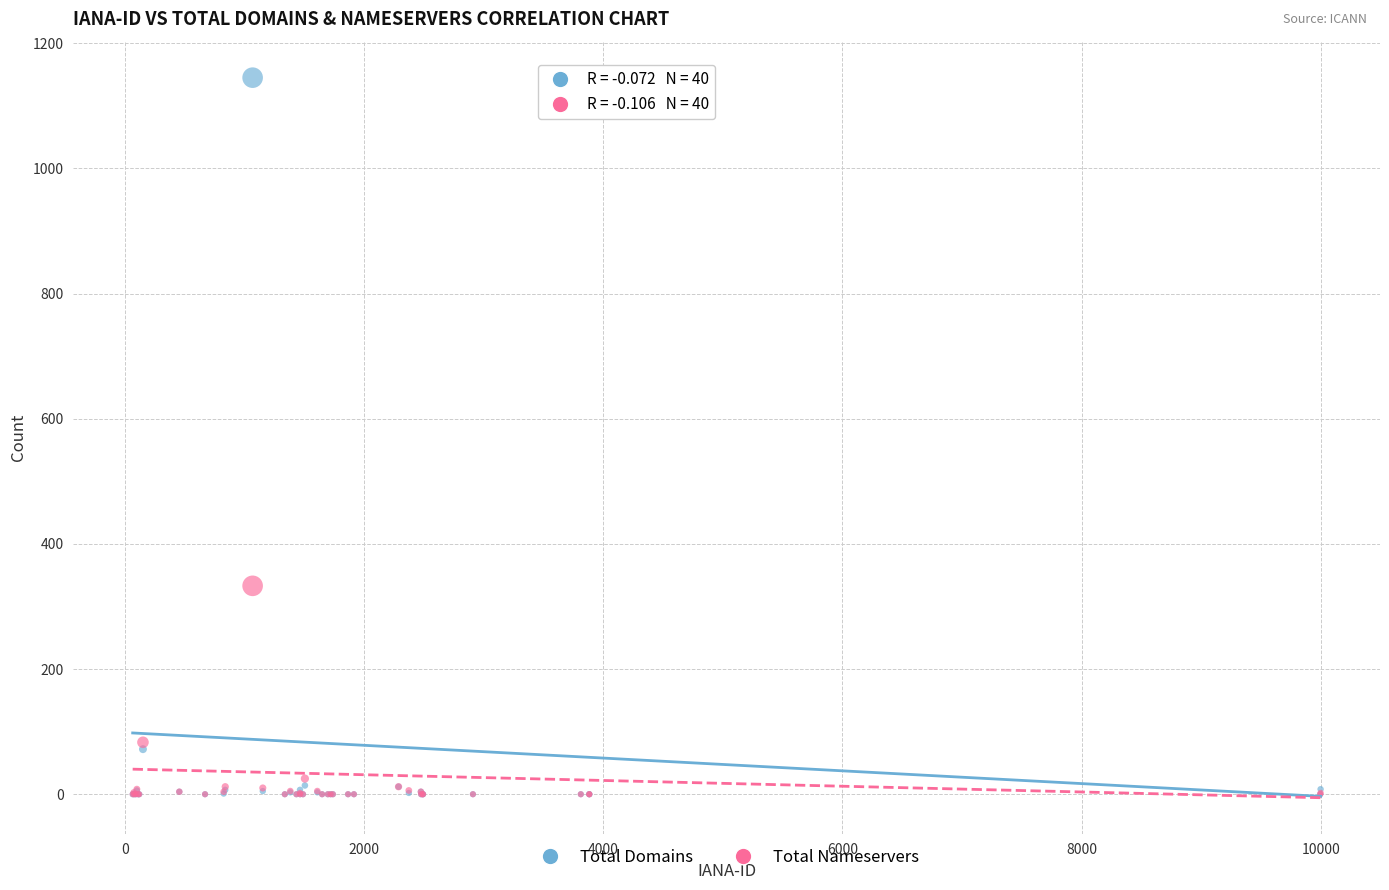

Across all series, what Y value is closest to 572?

333